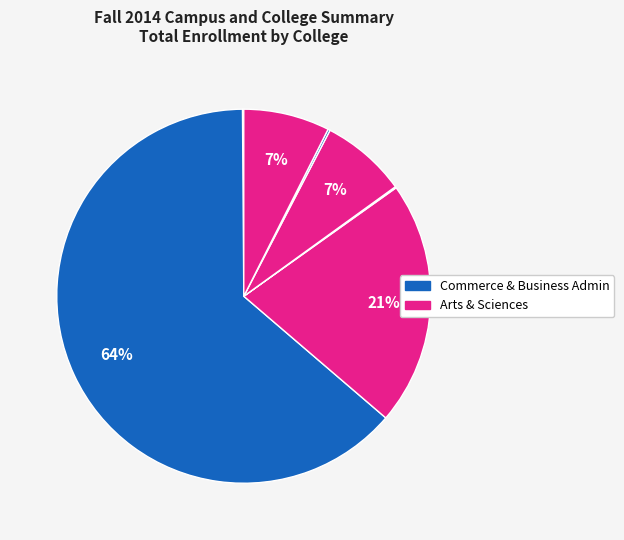

To the nearest percent, what is the average slice percentage?

14%